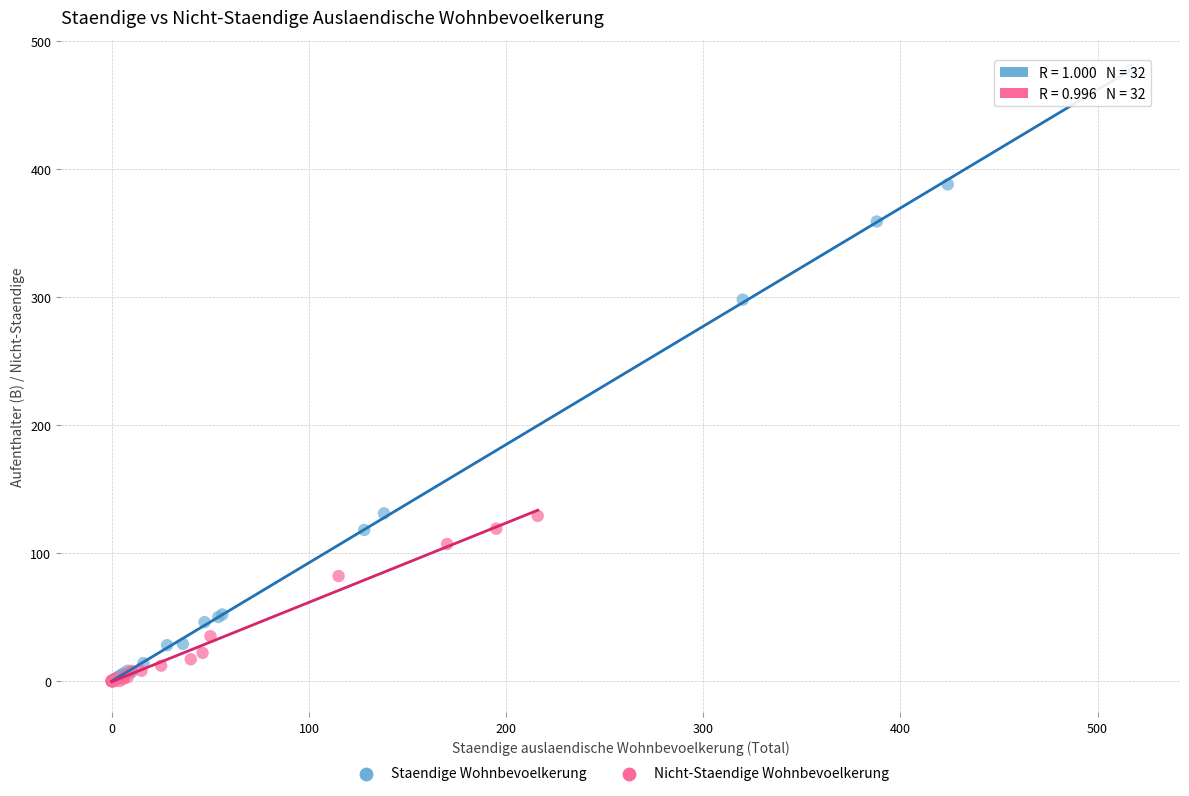

Which series has the largest Y range (max minus min)?

Staendige Wohnbevoelkerung